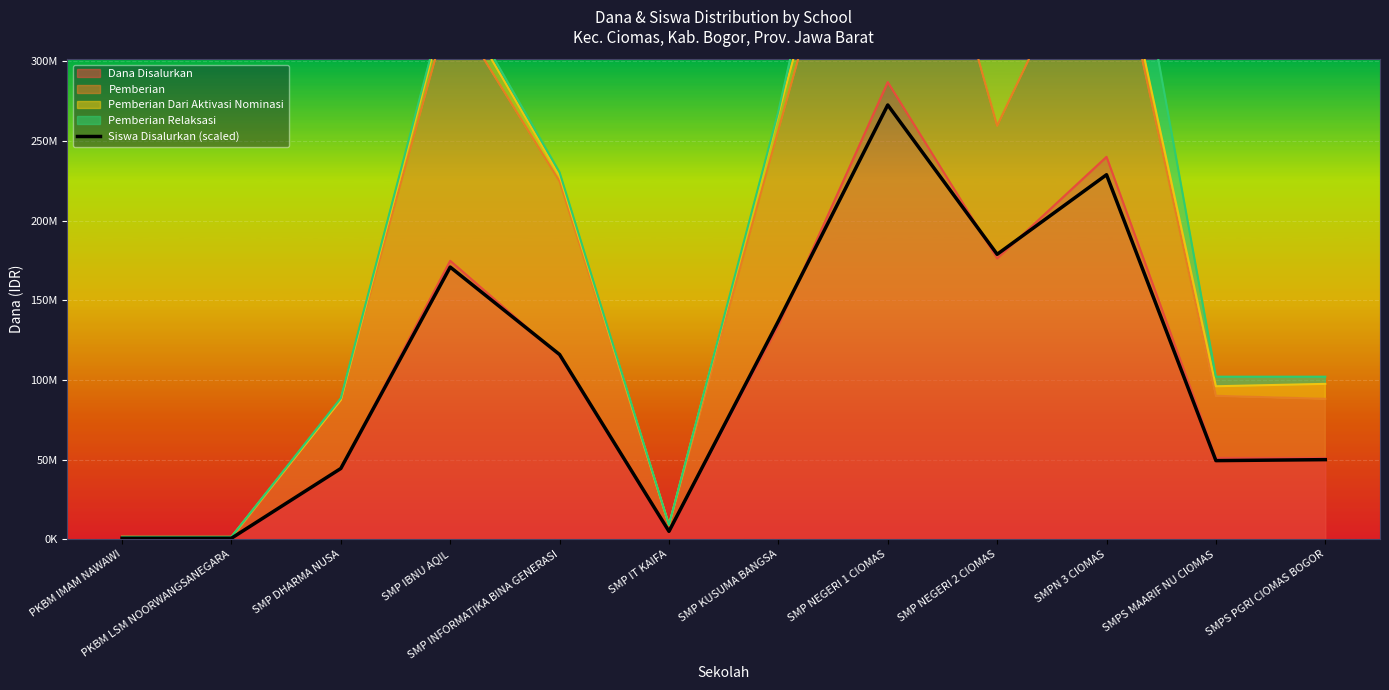

What is the difference between the values at SMPS MAARIF NU CIOMAS and PKBM IMAM NAWAWI?

48710336.5